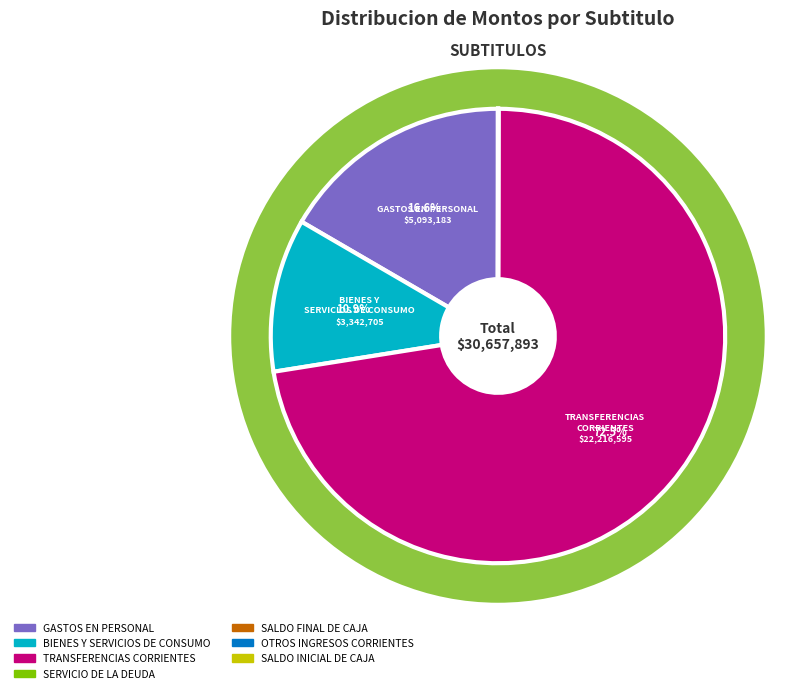

What is the change in value from TRANSFERENCIAS CORRIENTES to OTROS INGRESOS CORRIENTES?

-22214213